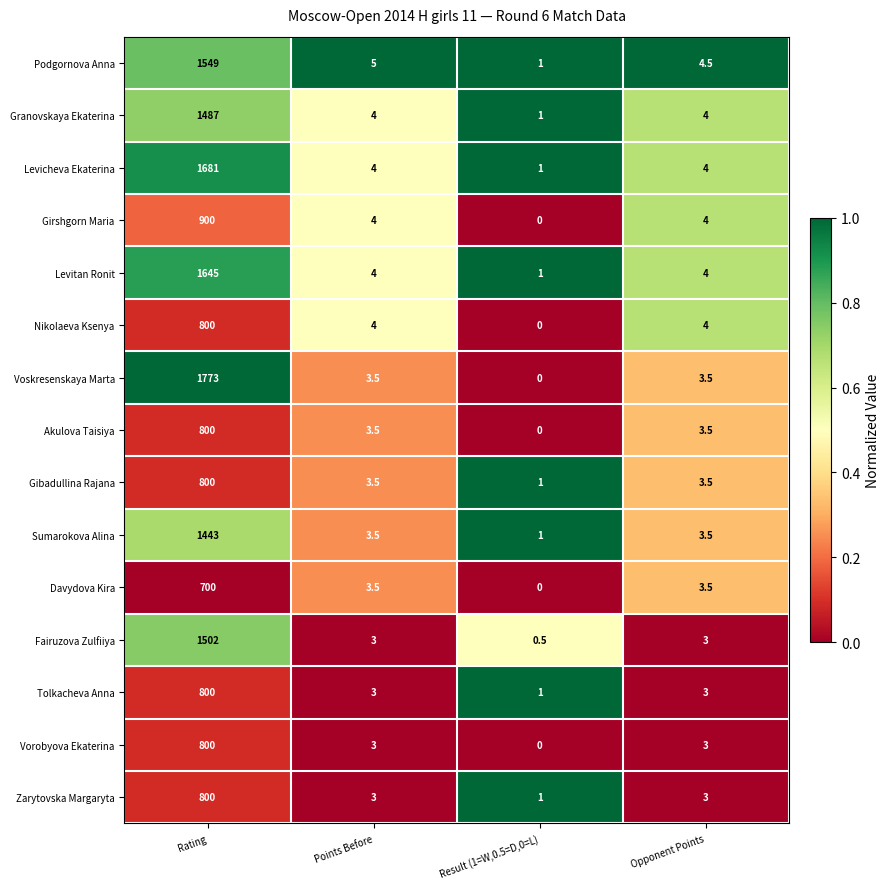

True or false: Podgornova Anna has a value of 4.5 at Opponent Points.

True